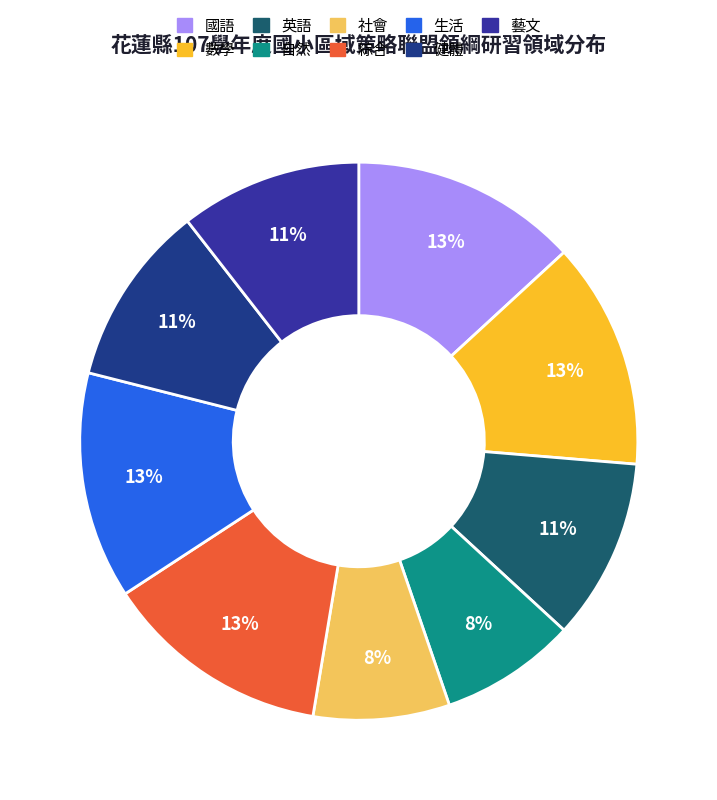

How many segments does this pie chart have?

9